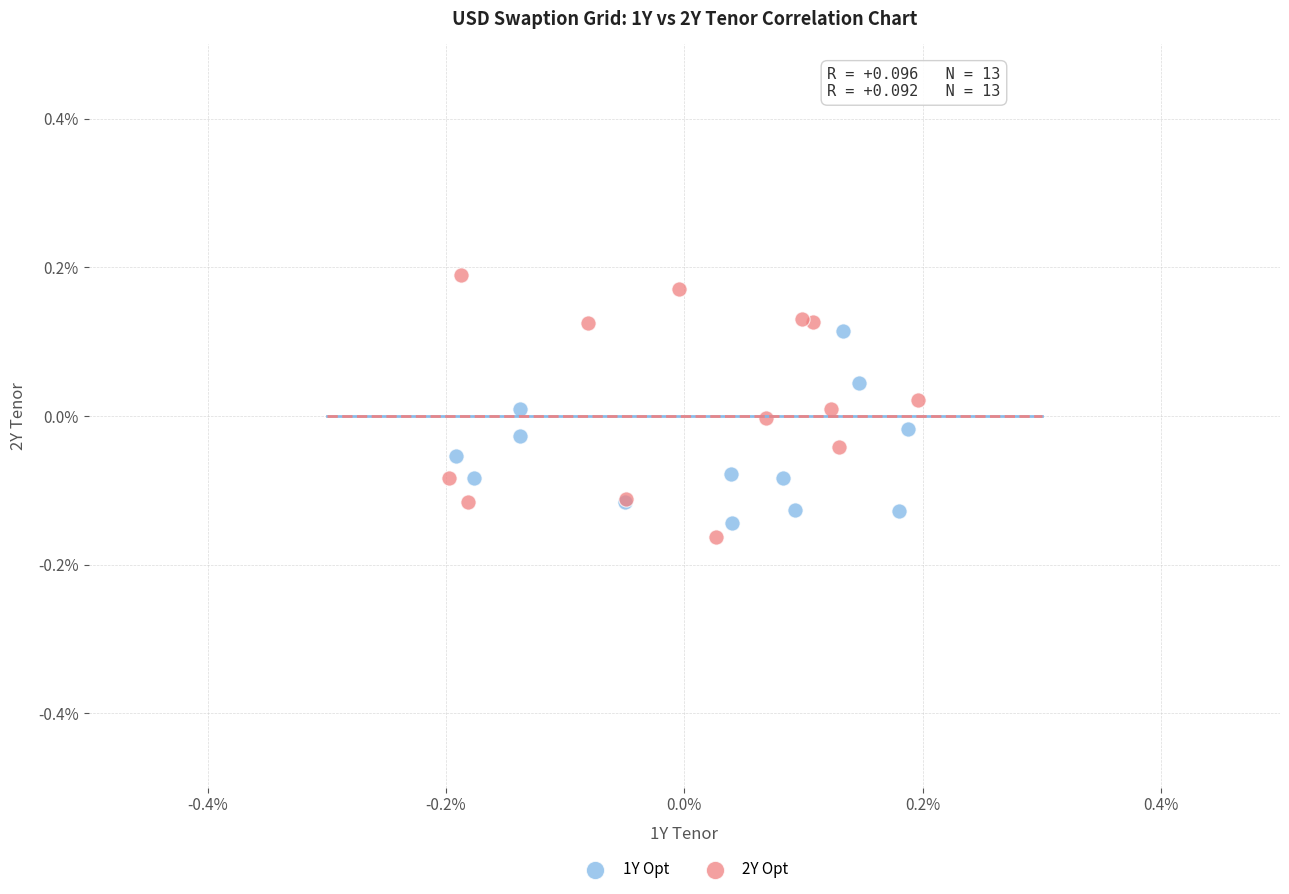

Which series has the largest Y range (max minus min)?

2Y Opt